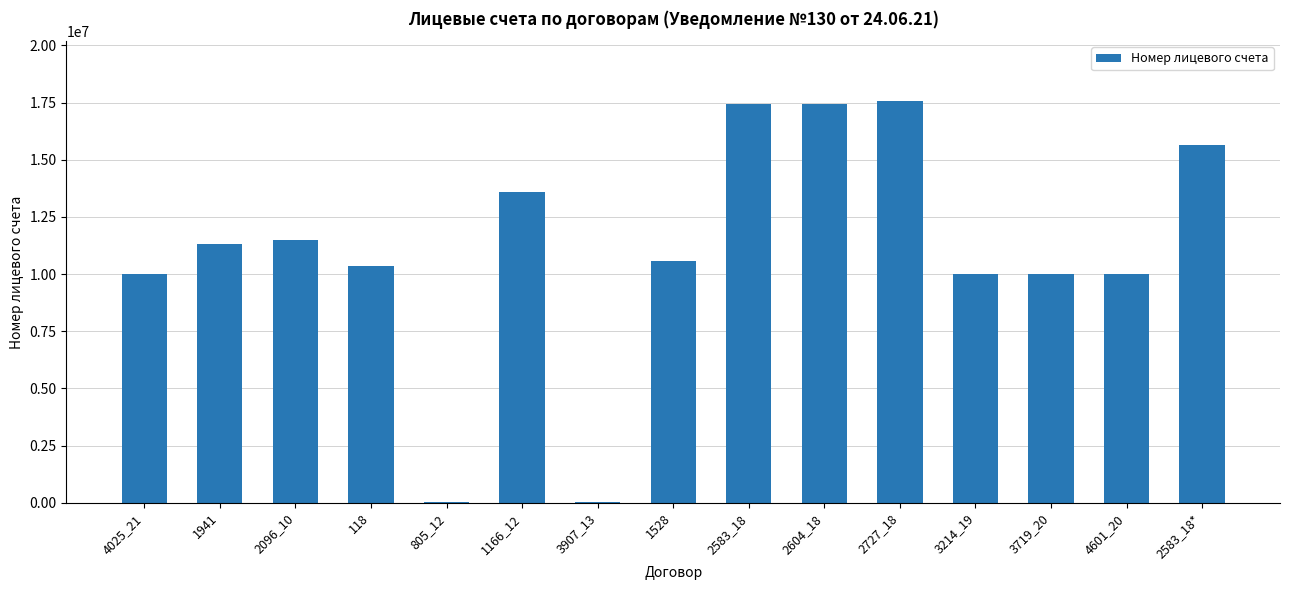

What is the sum of all values?

165423376